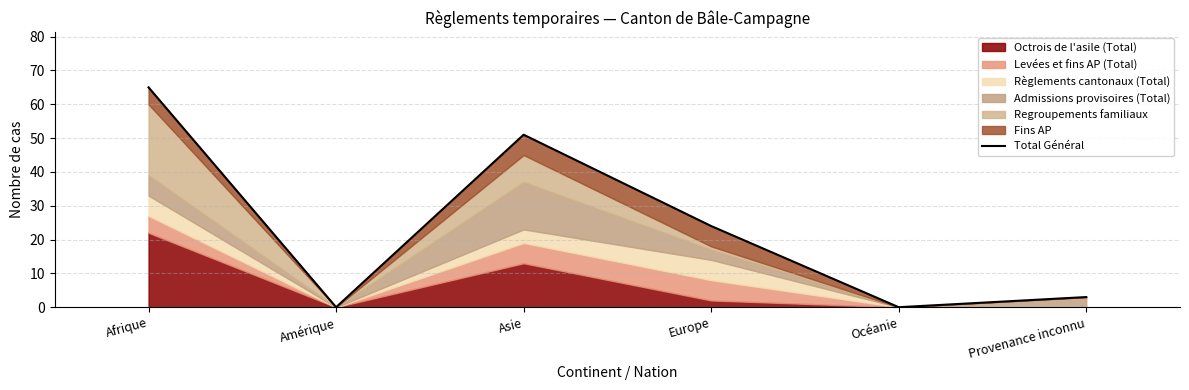

What is the label of the 6th point from the left?

Provenance inconnu